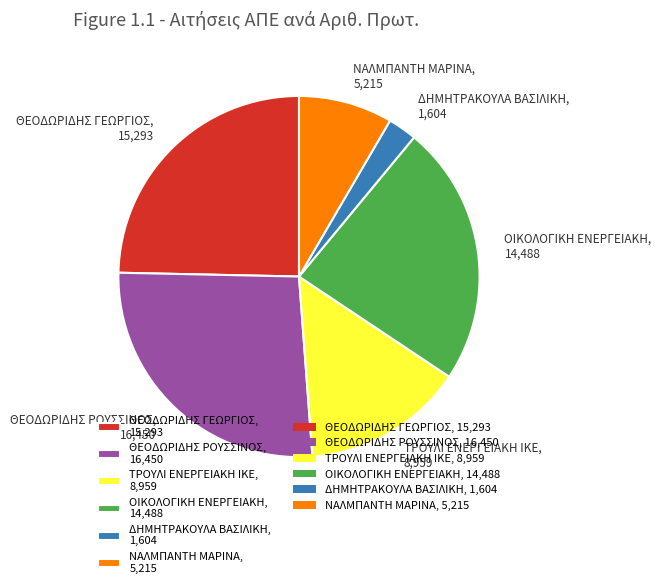

Is the sum of ΤΡΟΥΛΙ ΕΝΕΡΓΕΙΑΚΗ ΙΚΕ, 8,959 and ΘΕΟΔΩΡΙΔΗΣ ΓΕΩΡΓΙΟΣ, 15,293 greater than half?

No